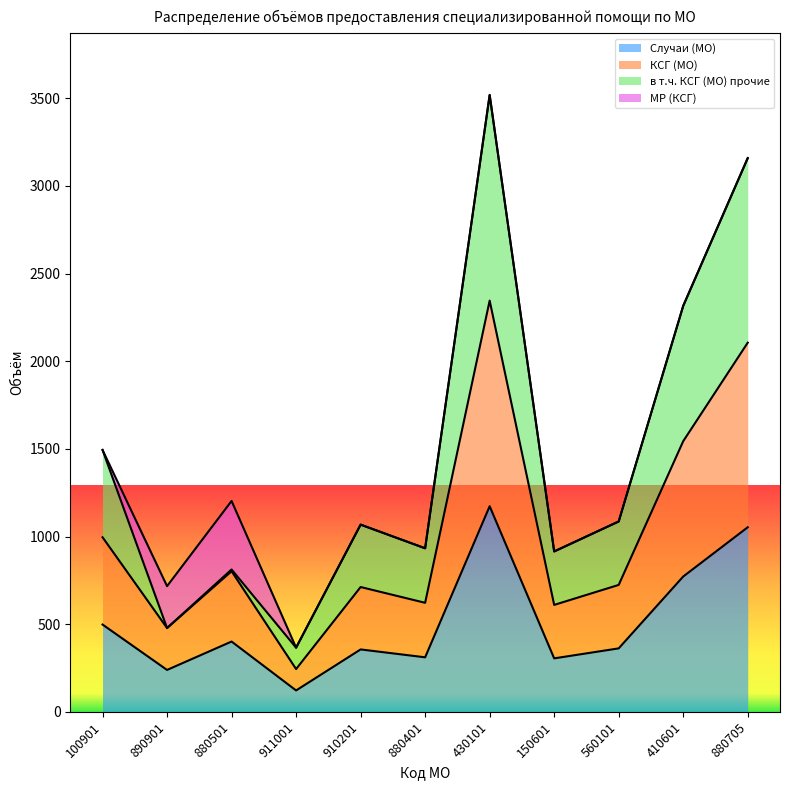

What is the average value of the КСГ (МО) series?

1017